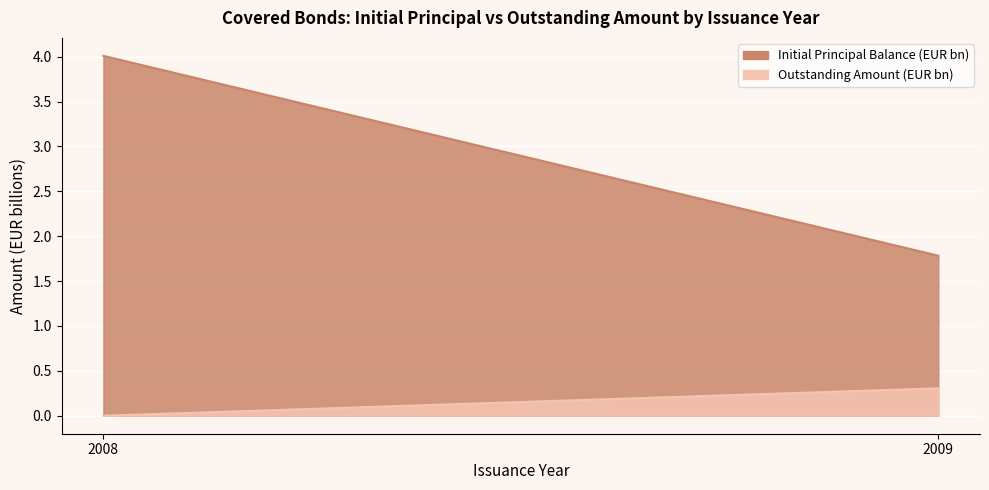

Which series has the largest range (max minus min)?

Initial Principal Balance (EUR bn)